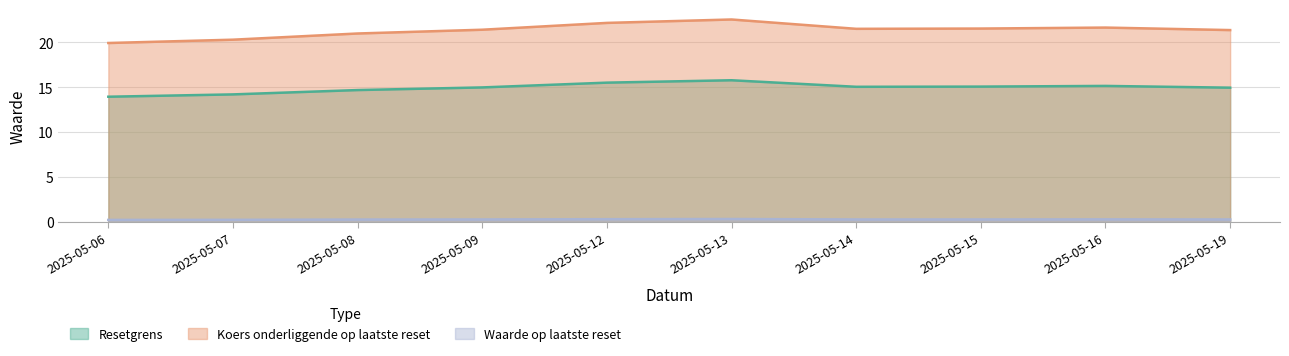

Reading left to right, list all the values displayed in this chart.

Resetgrens: 2025-05-06=14.0	2025-05-07=14.2	2025-05-08=14.7	2025-05-09=15.0	2025-05-12=15.5	2025-05-13=15.8	2025-05-14=15.1	2025-05-15=15.1	2025-05-16=15.2	2025-05-19=15.0
Koers onderliggende op laatste reset: 2025-05-06=19.9	2025-05-07=20.3	2025-05-08=21.0	2025-05-09=21.4	2025-05-12=22.2	2025-05-13=22.6	2025-05-14=21.5	2025-05-15=21.6	2025-05-16=21.7	2025-05-19=21.4
Waarde op laatste reset: 2025-05-06=0.2	2025-05-07=0.2	2025-05-08=0.3	2025-05-09=0.3	2025-05-12=0.3	2025-05-13=0.3	2025-05-14=0.3	2025-05-15=0.3	2025-05-16=0.3	2025-05-19=0.3